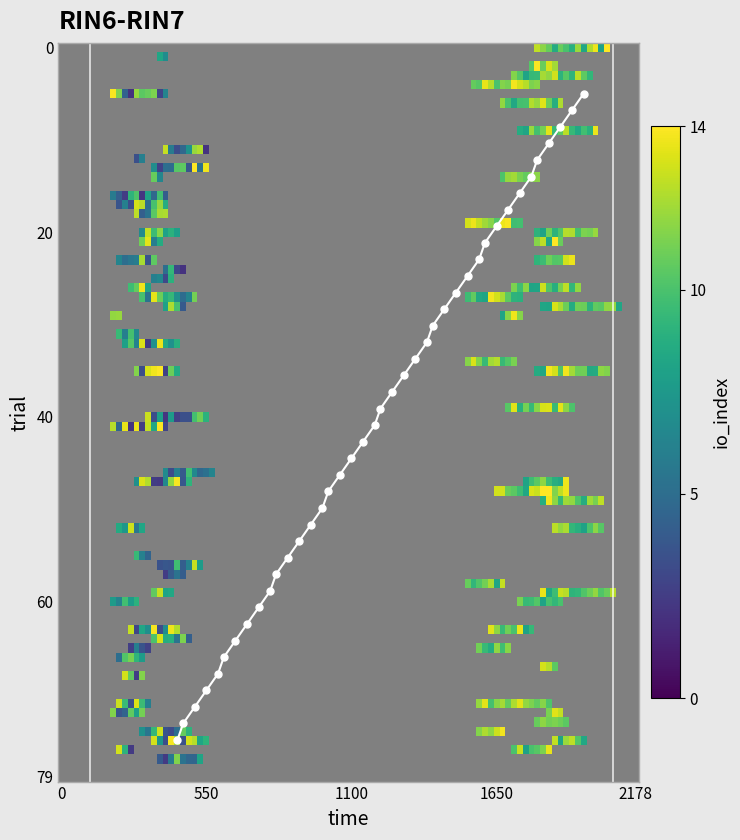

What is the greatest value displayed?

75.0